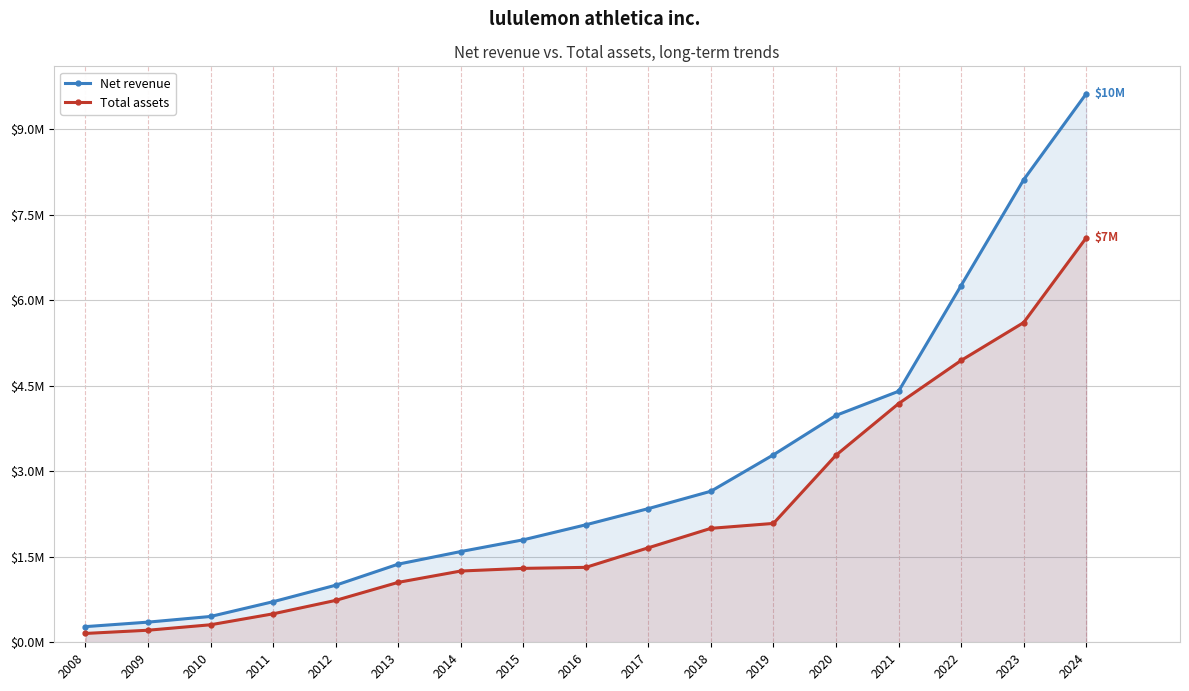

Which category has the lowest value across all series?

2008